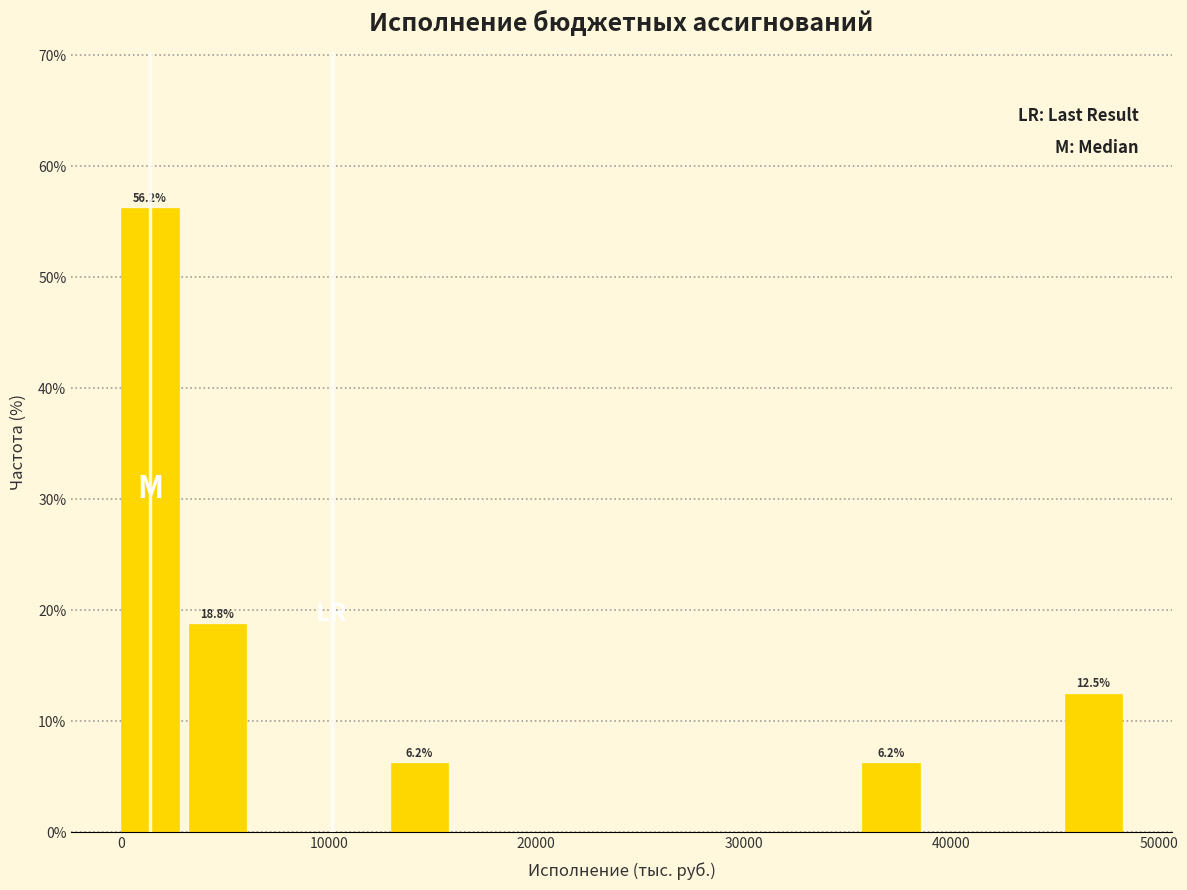

Around what value on the x-axis is the tallest bar? Give the approximate position of its centre, as read against the axis.

1000